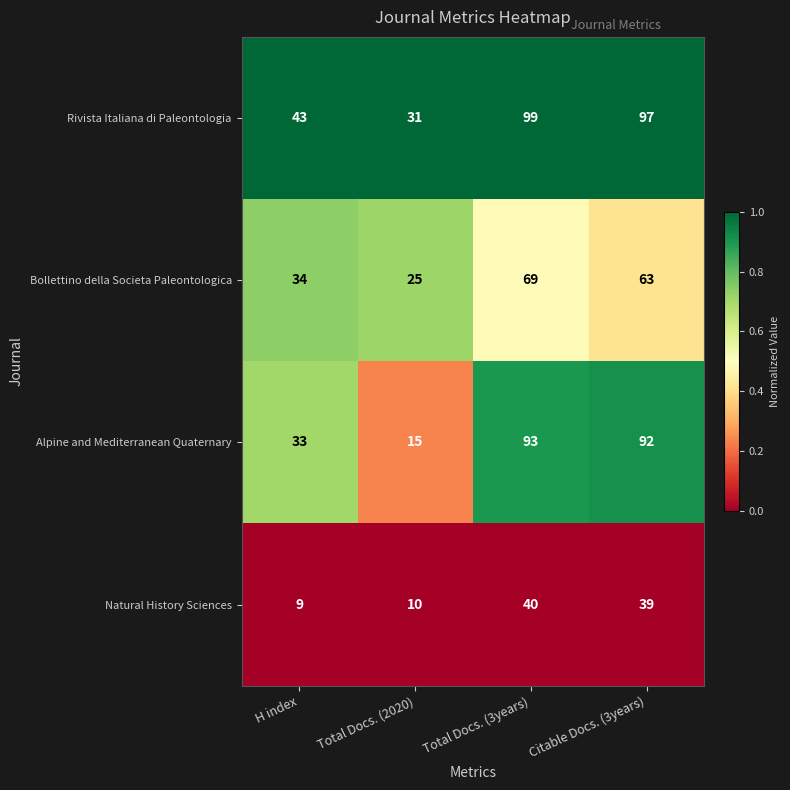

At which category does the chart reach its minimum across all series?

H index